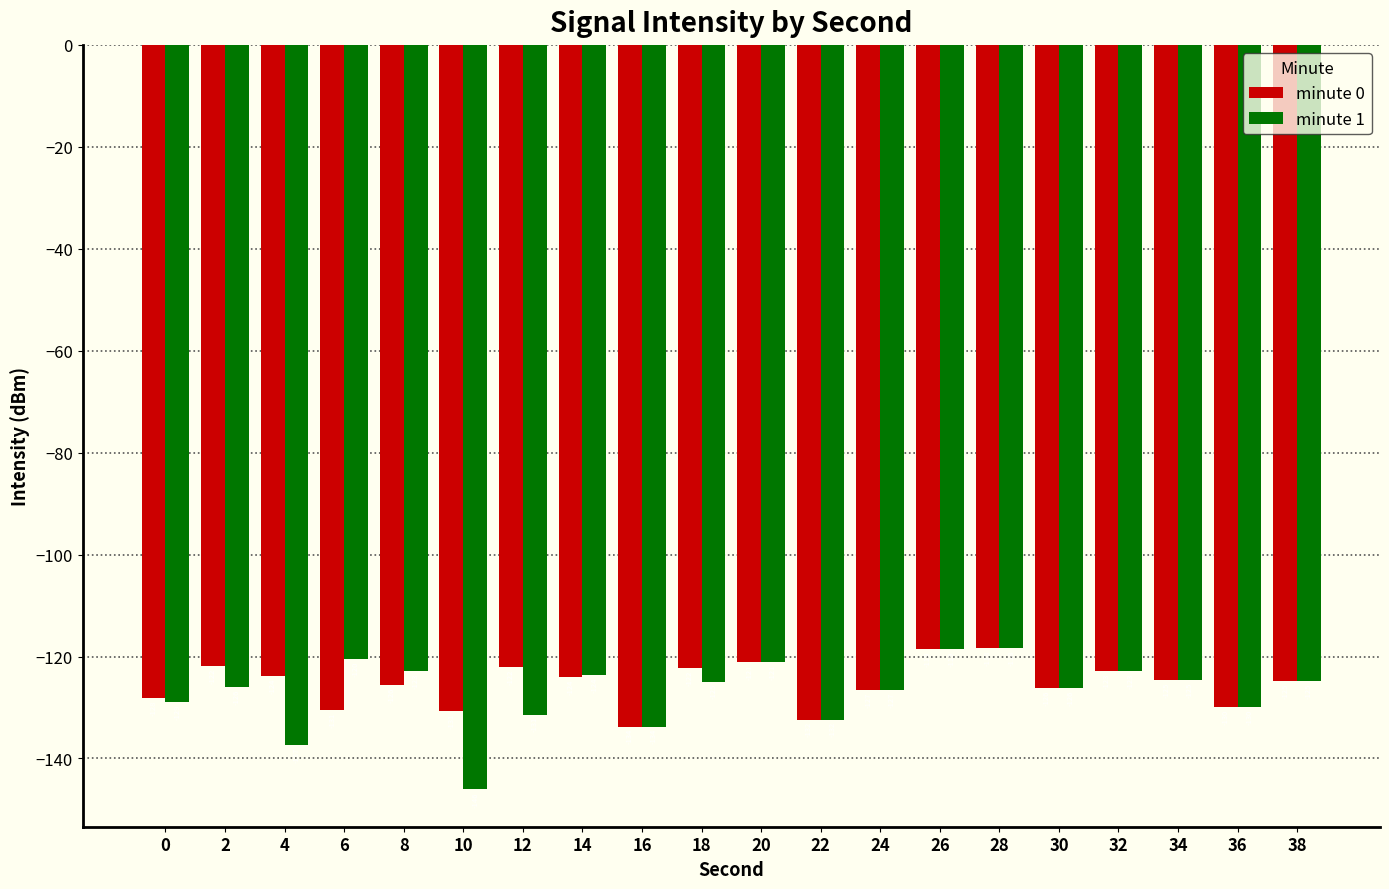

The value of minute 1 at 32 is -122.9. True or false?

True